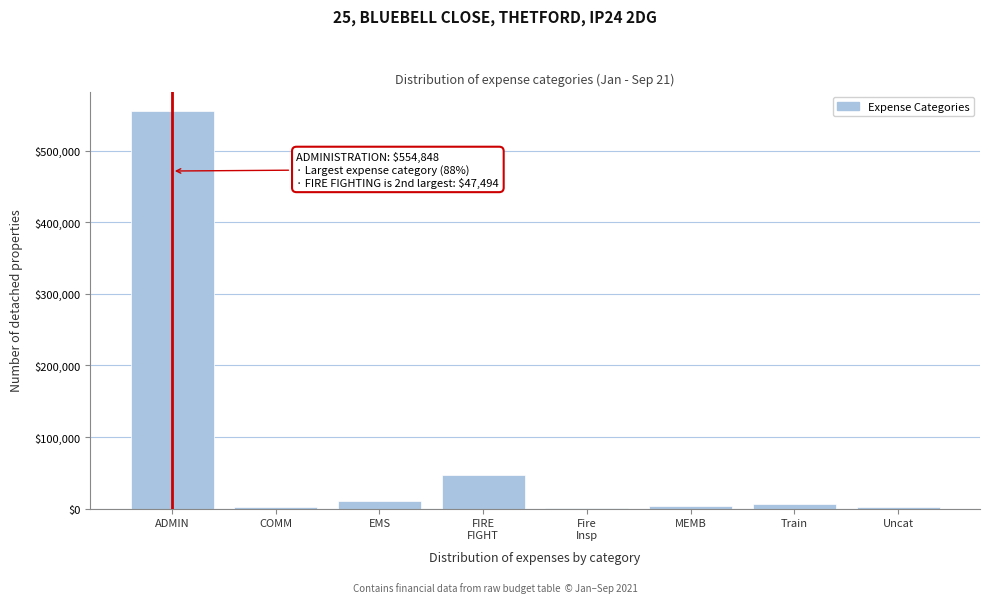

At which category does the chart reach its peak across all series?

ADMIN